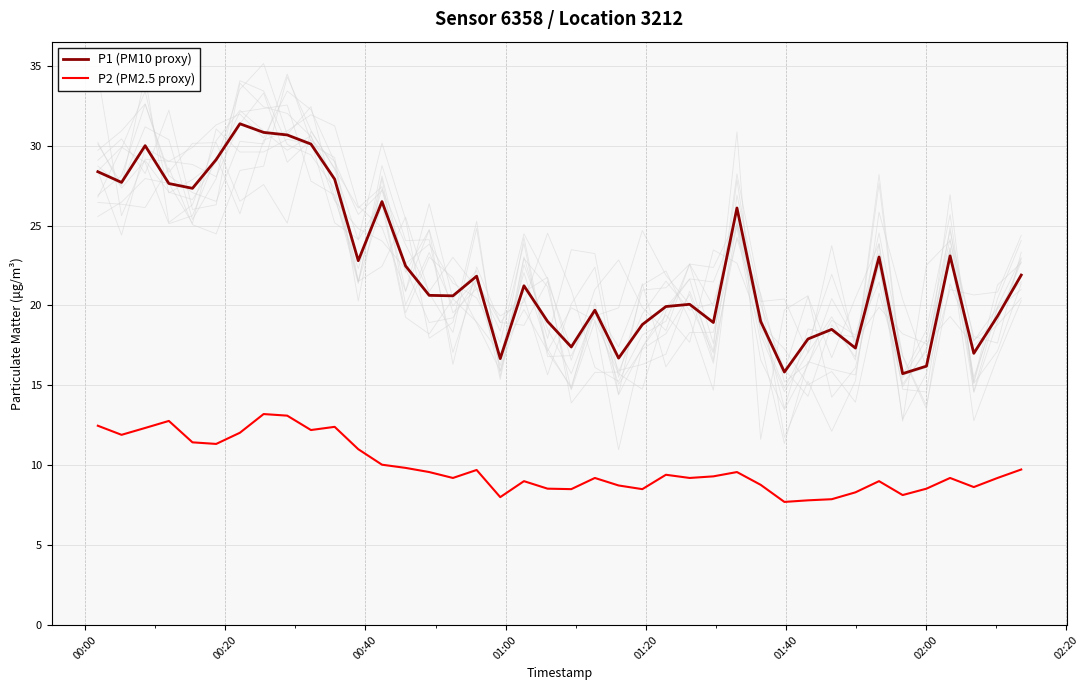

How many lines are shown in the chart?

2